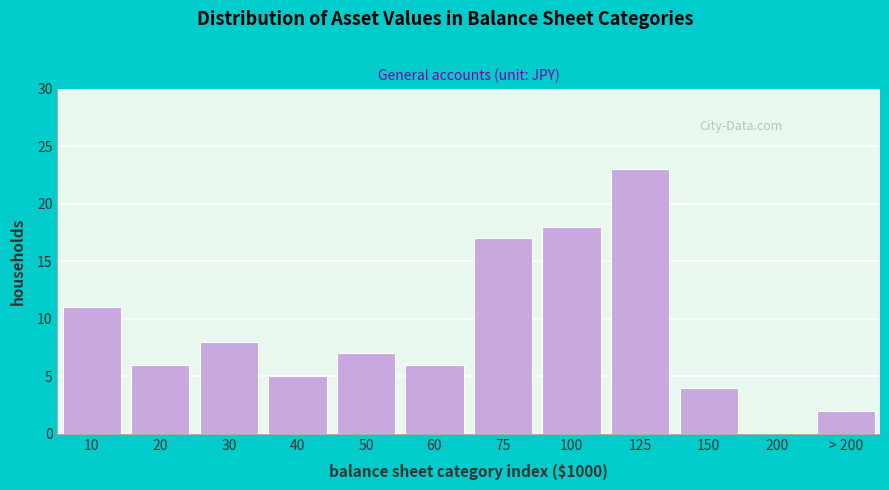

Reading left to right, what are all the values shown in this chart?

10=11	20=6	30=8	40=5	50=7	60=6	75=17	100=18	125=23	150=4	200=0	> 200=2